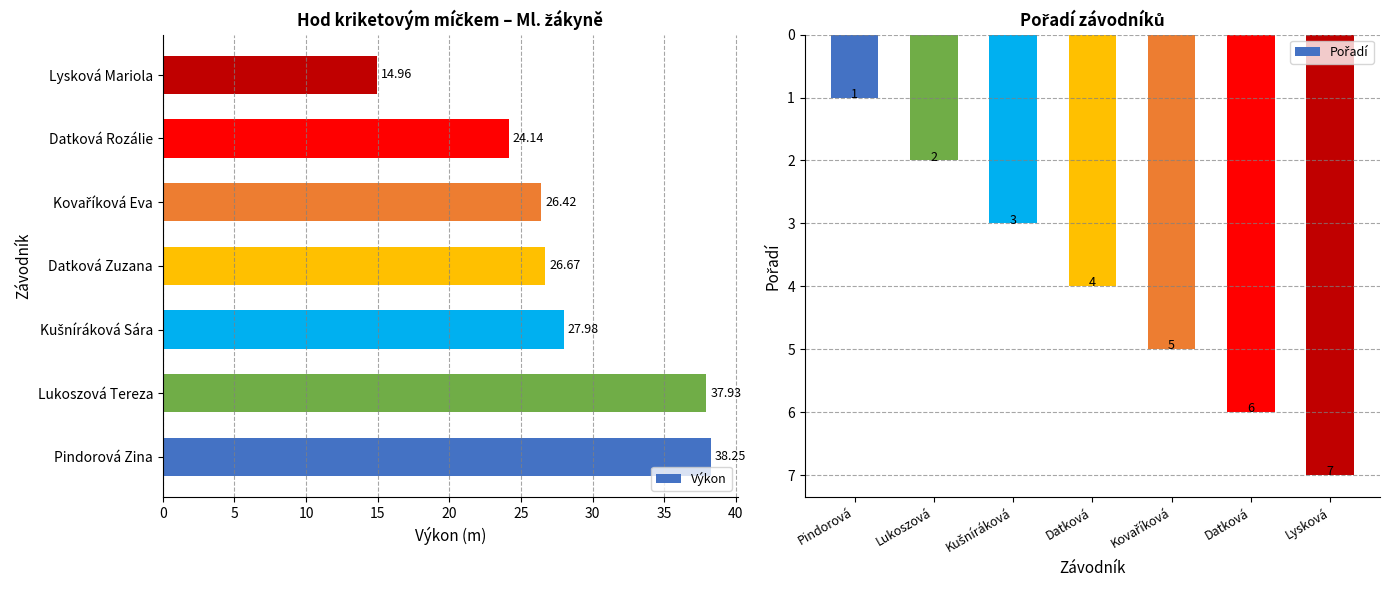

Rank the series at 0 from highest to lowest value.

Výkon, Pořadí